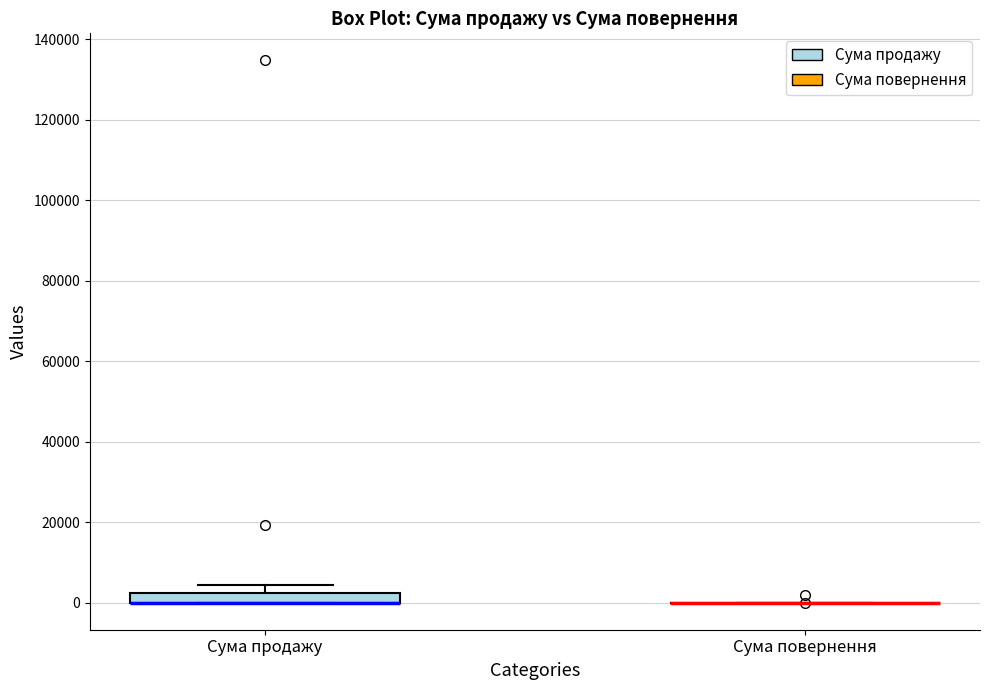

Where is the lower edge of the box for Сума продажу on the y-axis? The values are not printed on the chart, so give them approximately, as read against the axis.

0